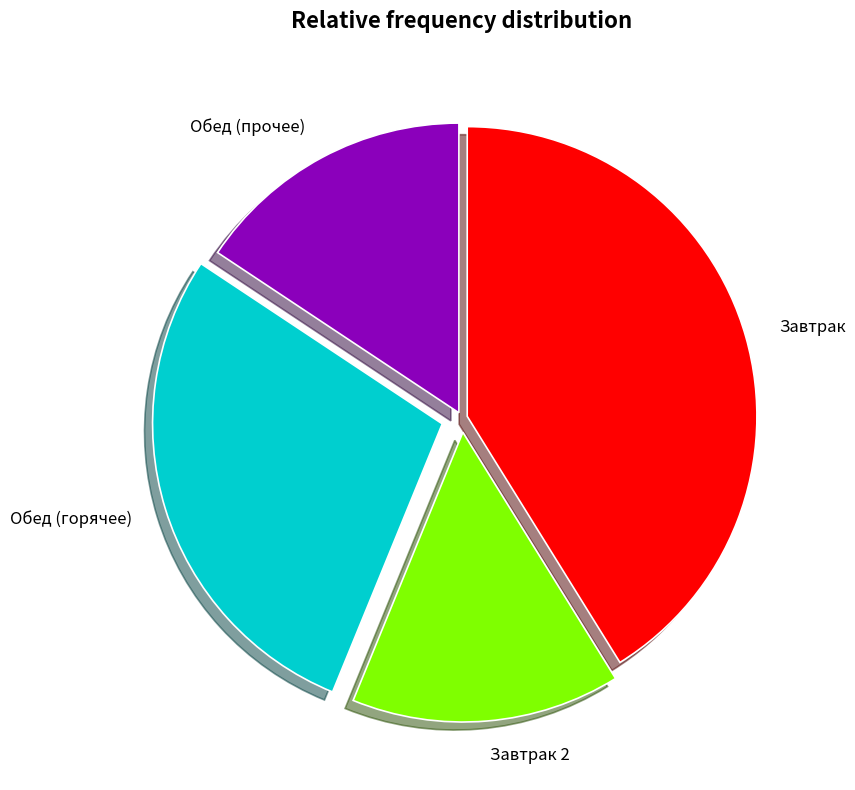

Rank the categories by value from lowest to highest.

Завтрак 2, Обед (прочее), Обед (горячее), Завтрак